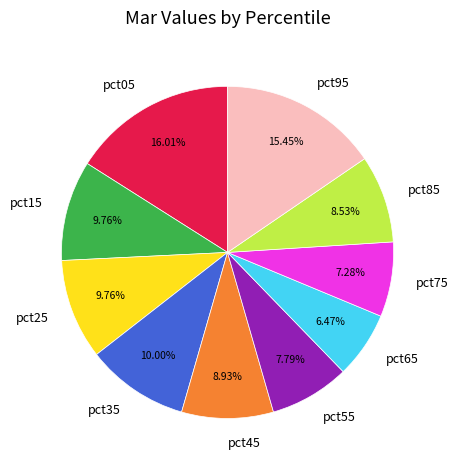

To the nearest percent, what portion does pct05 represent?

16%